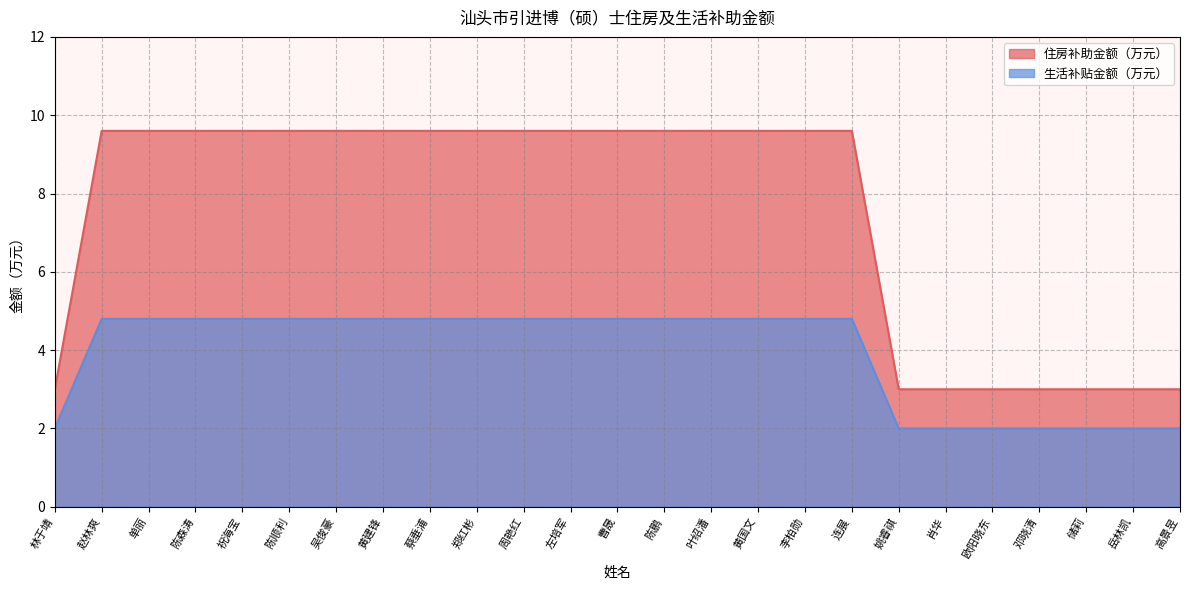

True or false: 住房补助金额（万元） and 生活补贴金额（万元） cross at least once.

False